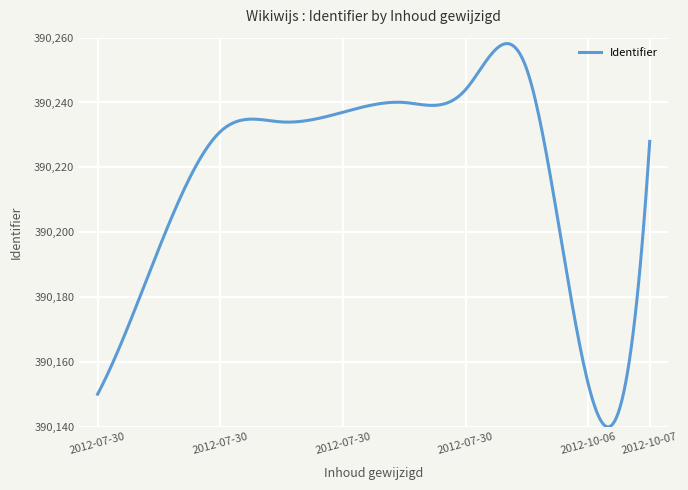

What is the smallest value displayed?

390139.9